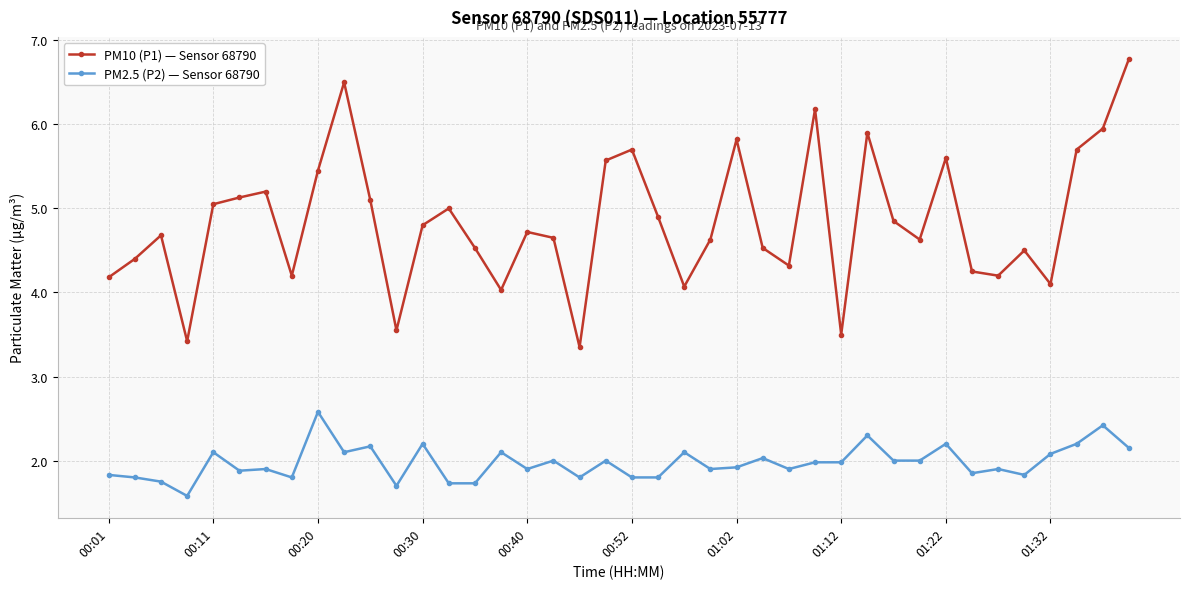

Does the chart display data point markers on the line(s)?

Yes